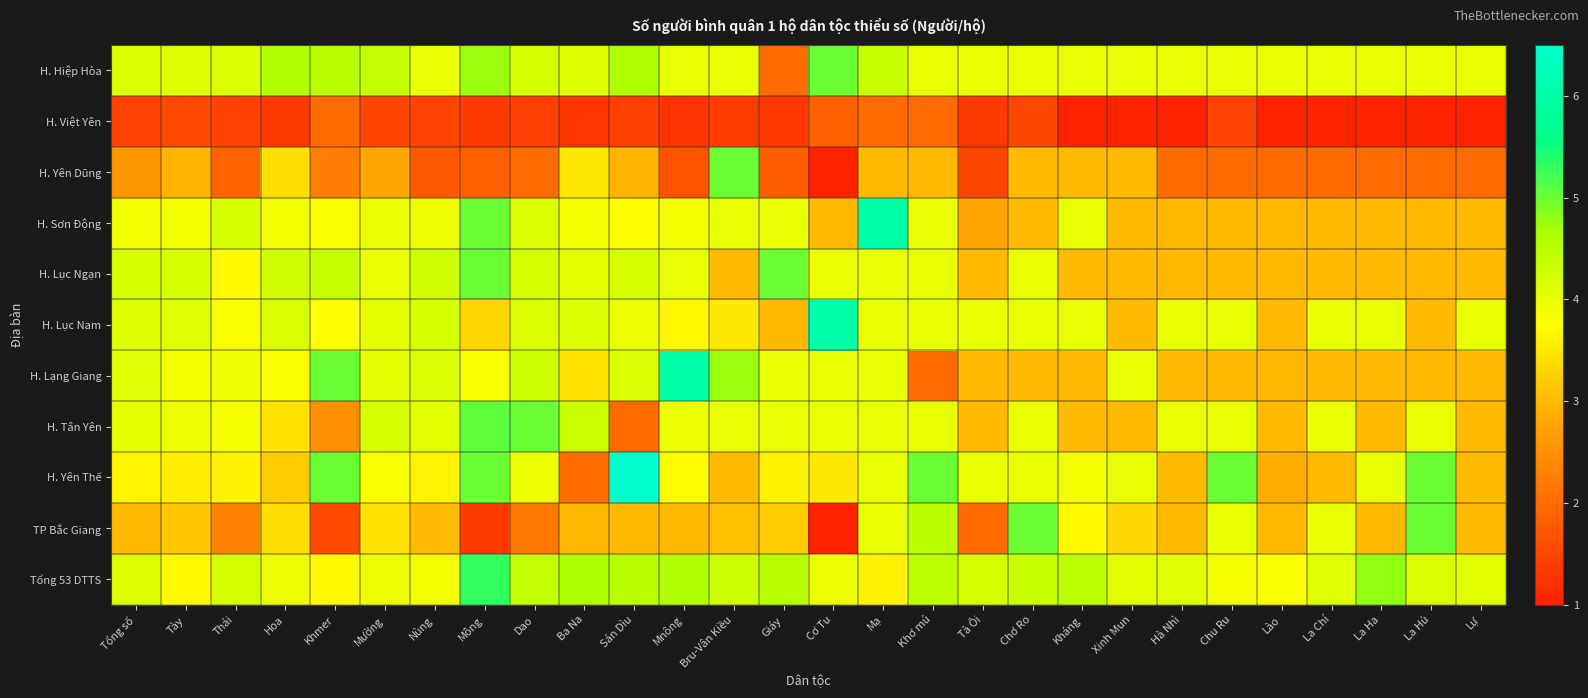

What is the difference between the highest and lowest values at Tổng số?

2.7